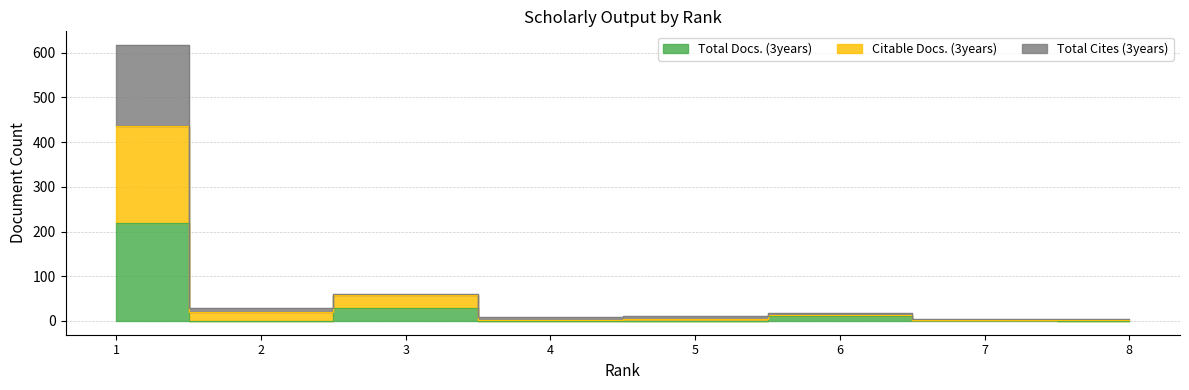

True or false: Citable Docs. (3years) and Total Docs. (3years) intersect in this chart.

False